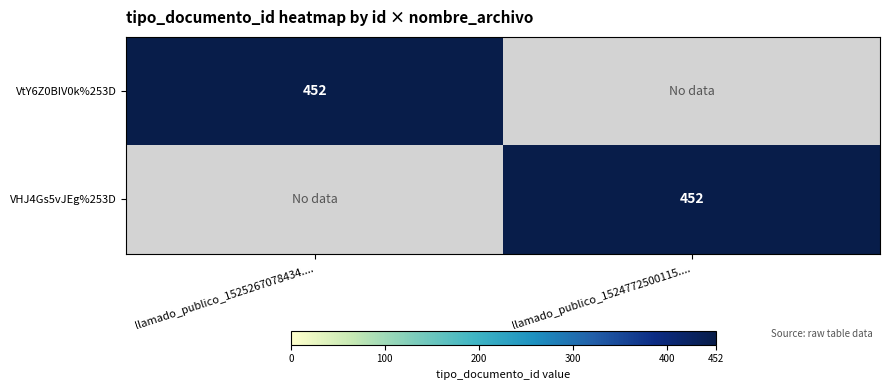

The VtY6Z0BIV0k%253D series shows 242 at llamado_publico_1525267078434..... True or false?

False